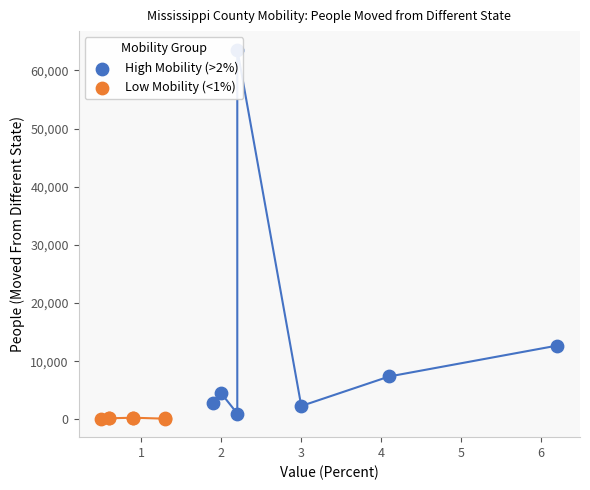

What is the total value across all series at 4?

2861